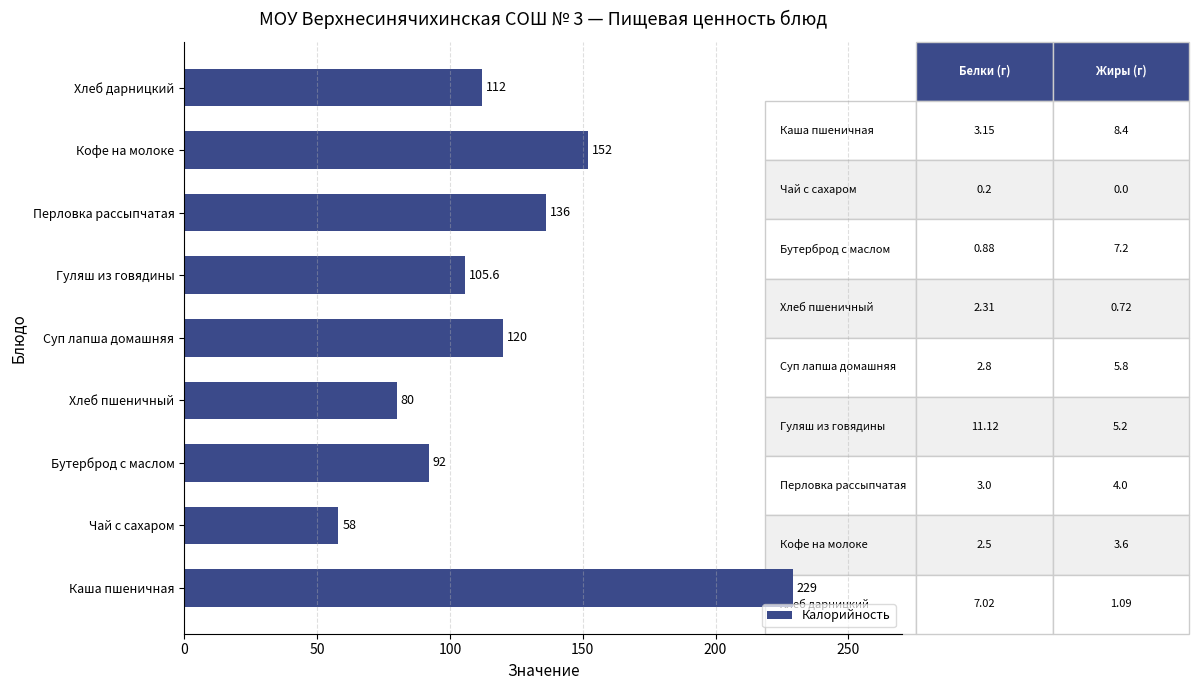

The value at Кофе на молоке is 32.6. True or false?

False